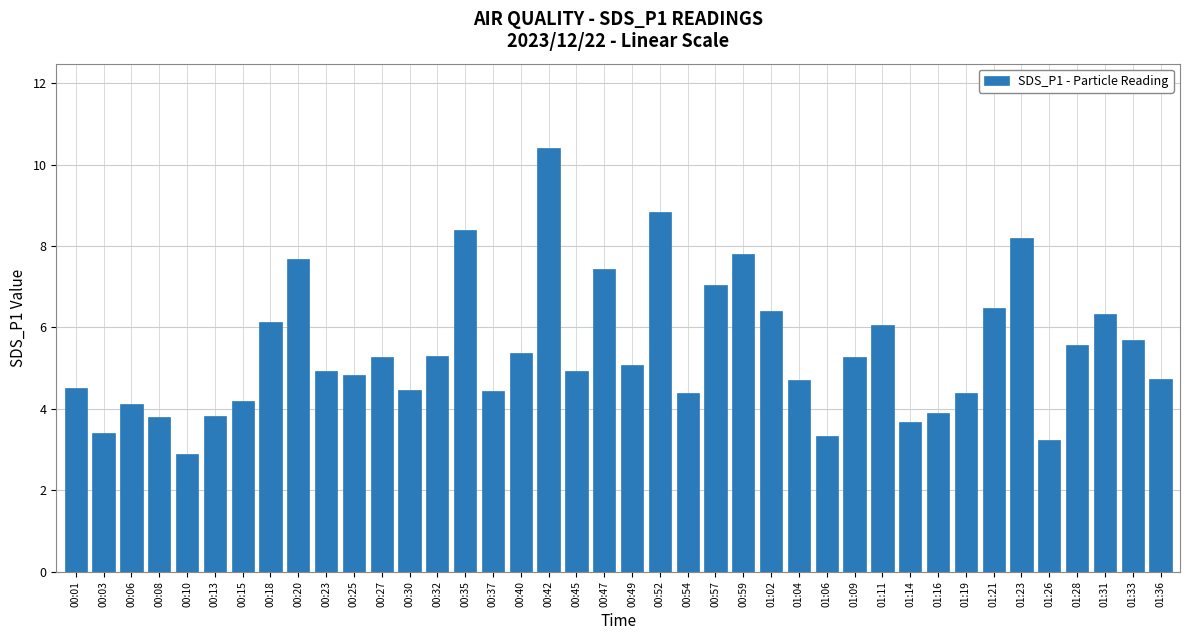

What is the ratio of the value at 01:36 to the value at 00:23?

1.0